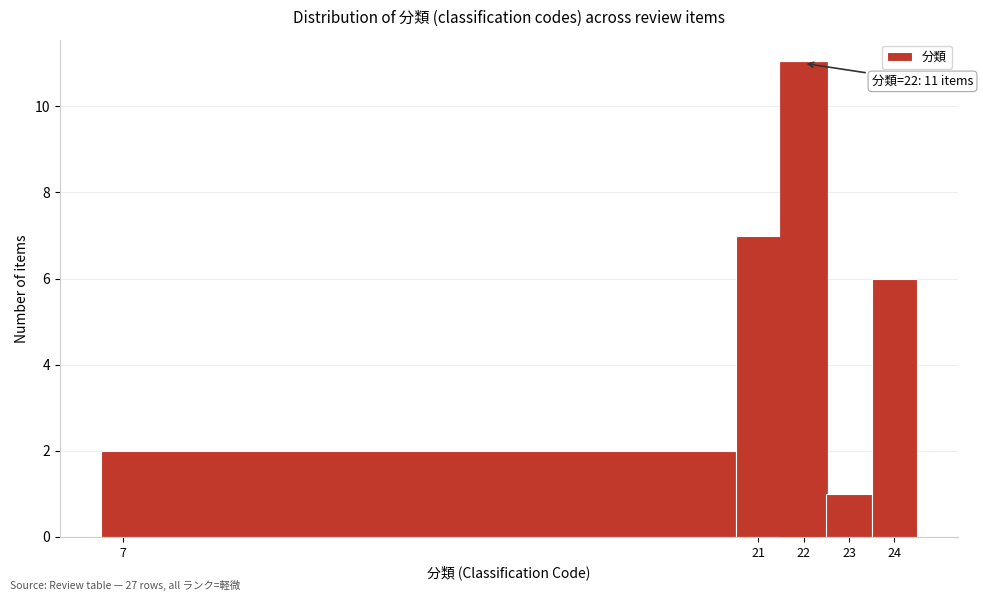

Which range on the x-axis has the tallest bar?

21.5 to 22.5